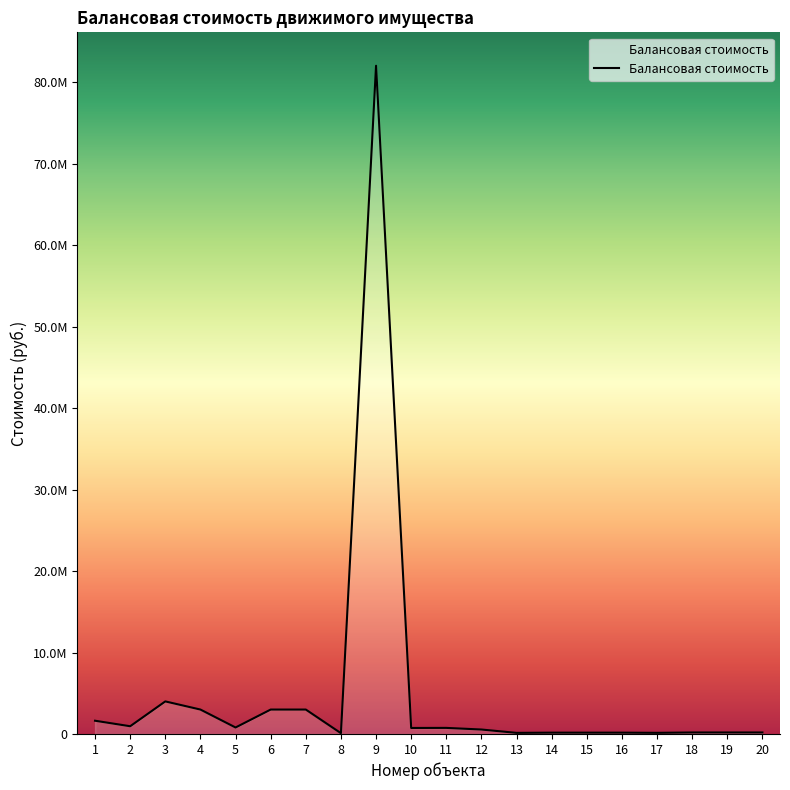

Where does the data first go above 741400?

1